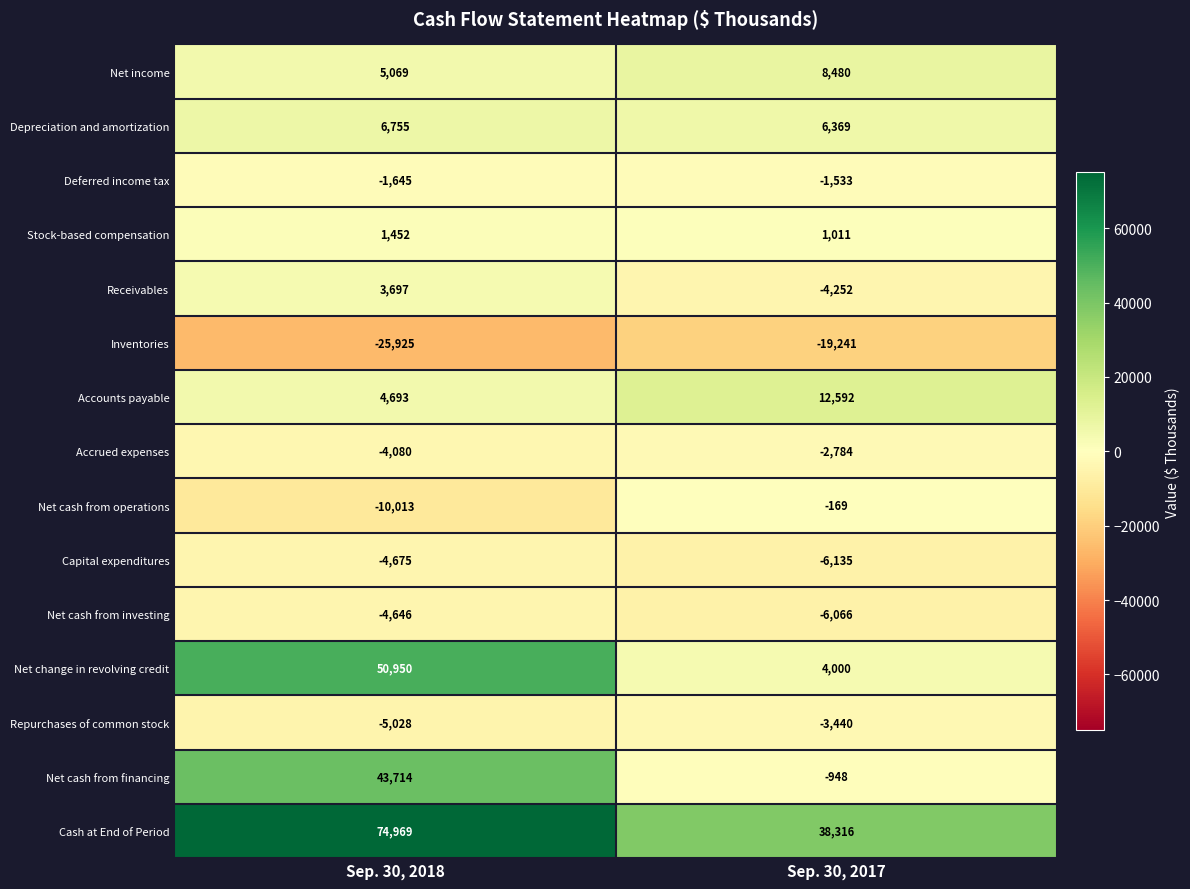

At how many categories does at least one series exceed 47256?

1